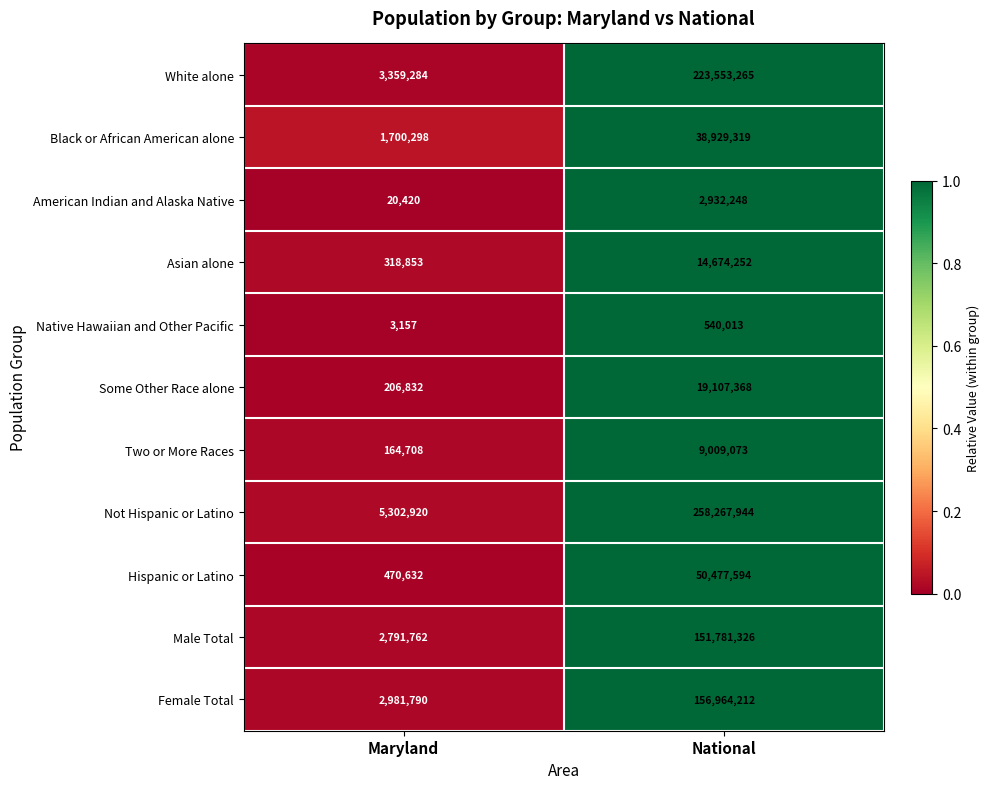

How many distinct data groups are displayed?

11